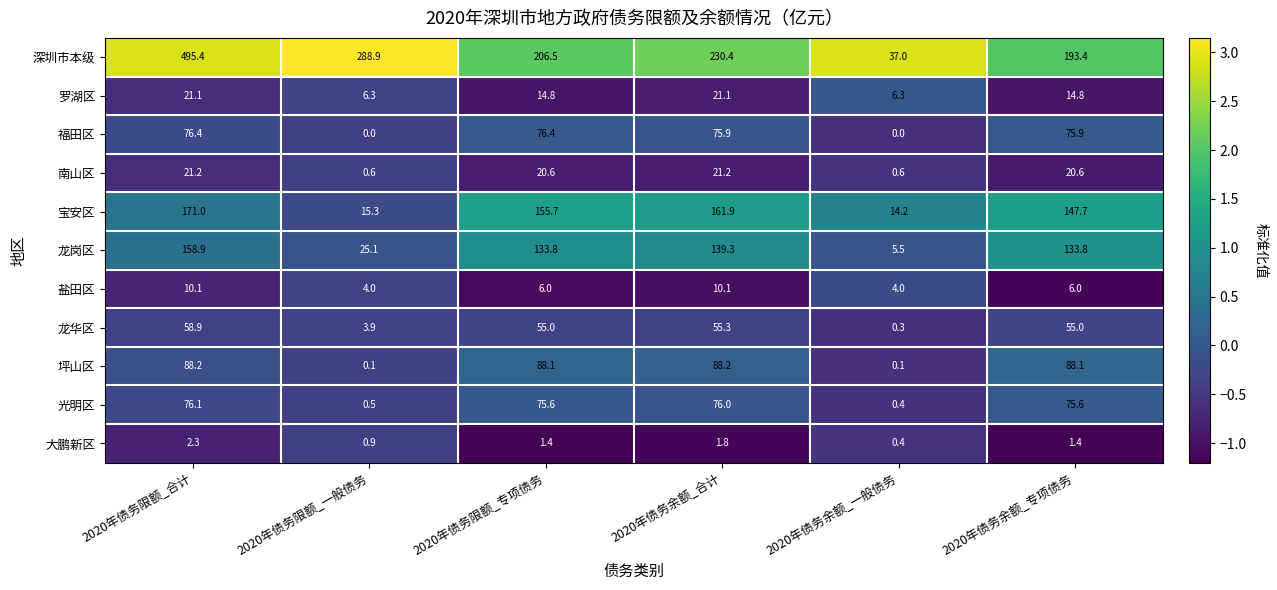

What is the difference between the second highest and minimum values in the 龙岗区 series?

133.8